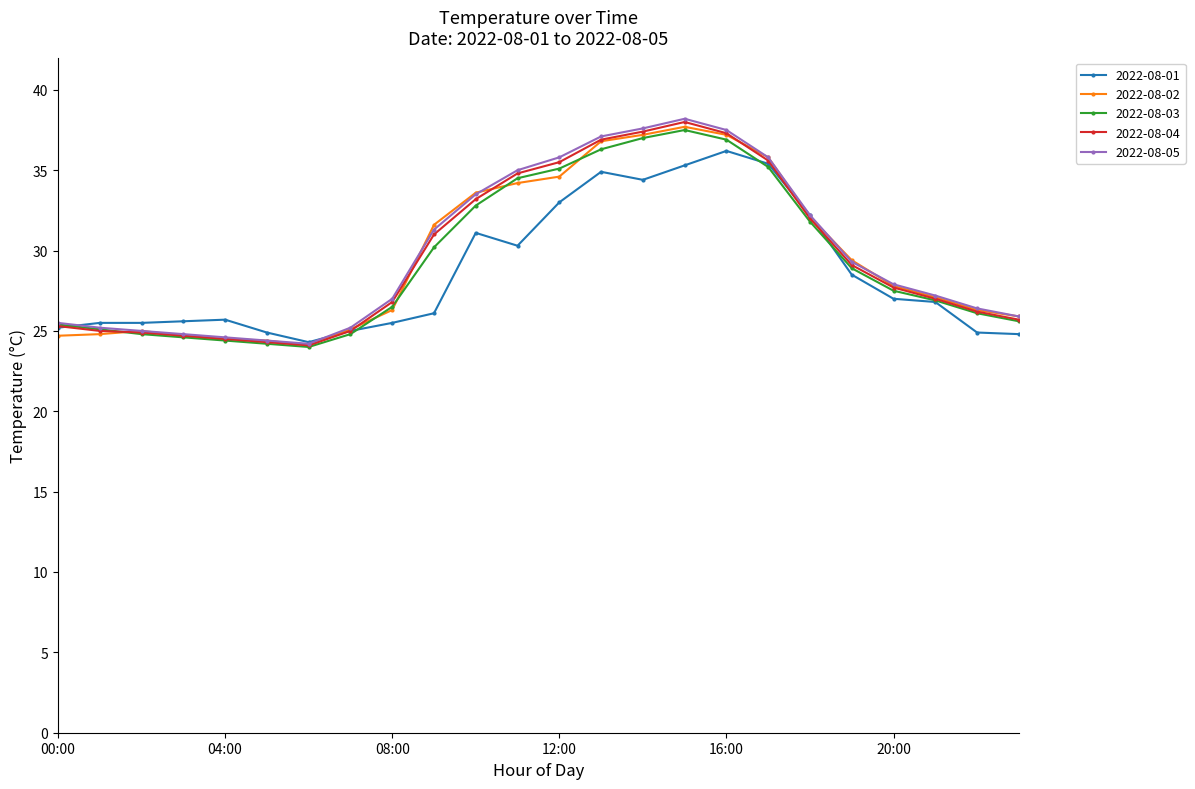

Count the number of data series in this chart.

5